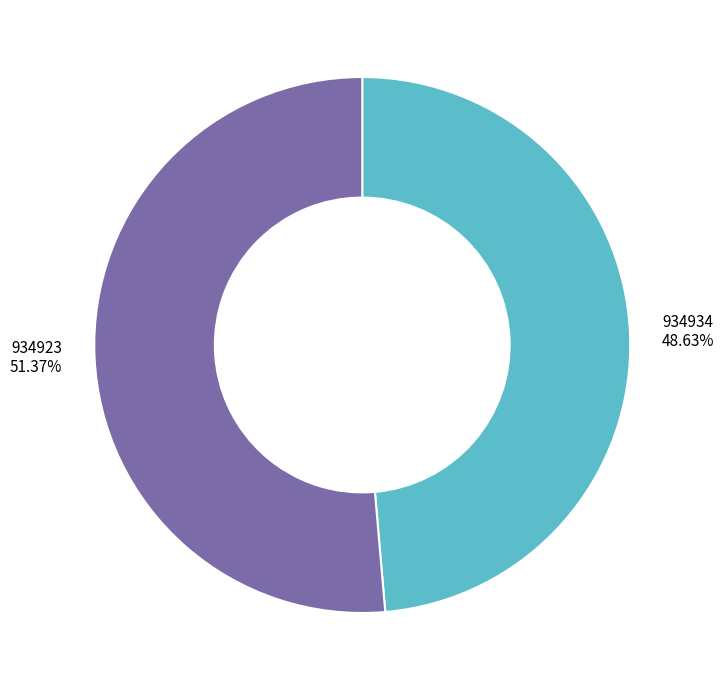

Which category accounts for the majority?

934923